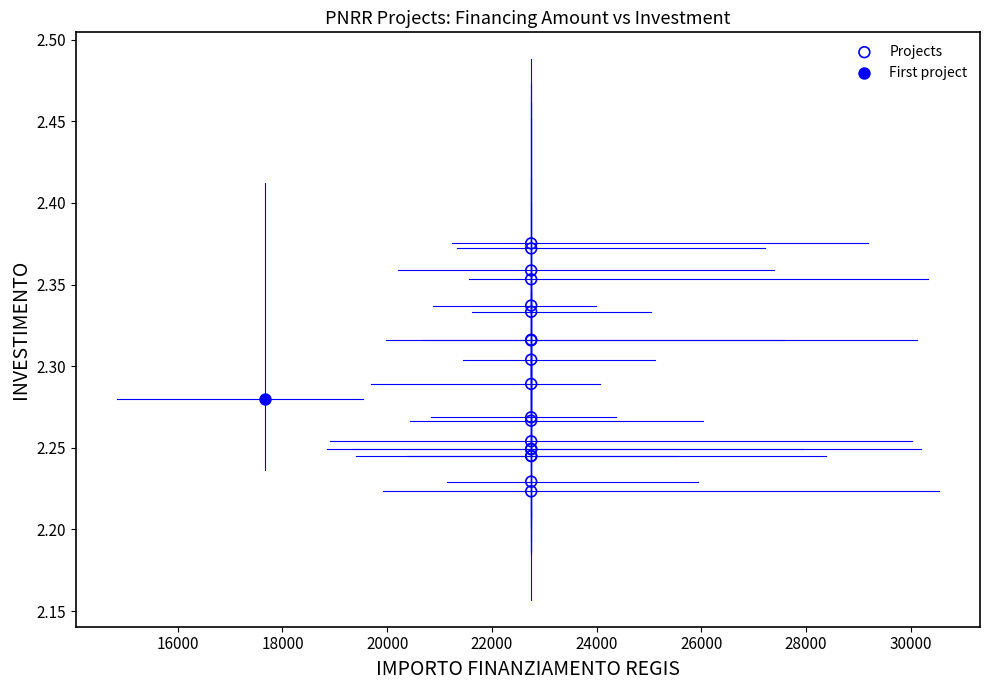

What are all the series names shown in the legend?

Projects, First project